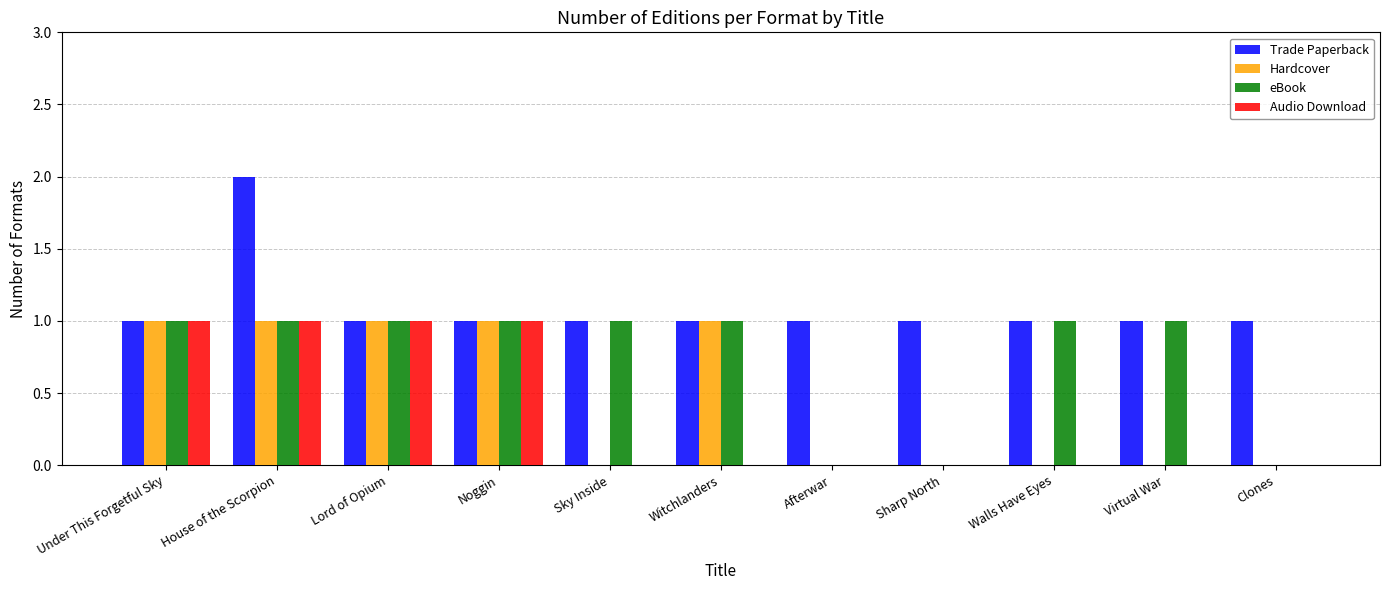

At which category is the sum across all series the highest?

House of the Scorpion